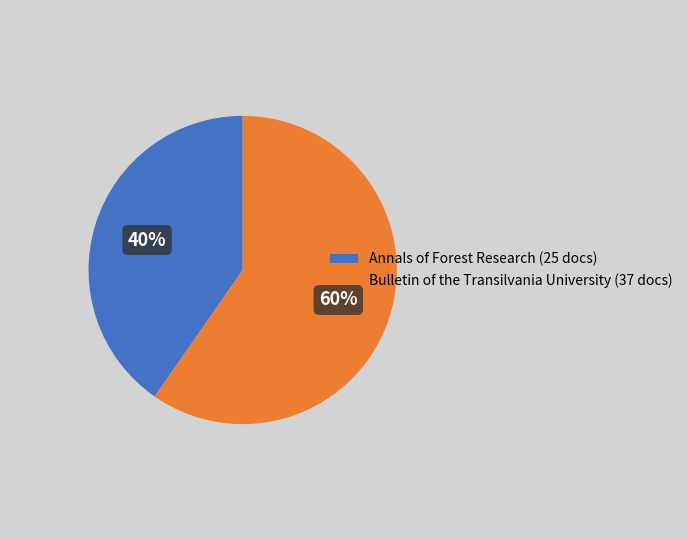

How many slices are in this pie chart?

2